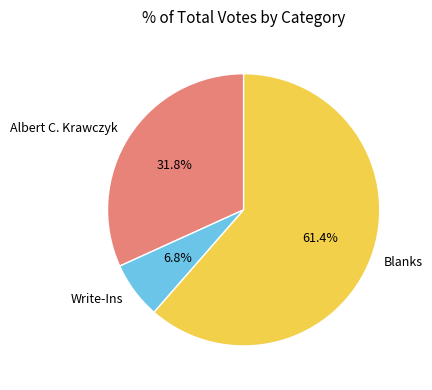

The Blanks slice represents 61% of the pie. True or false?

True